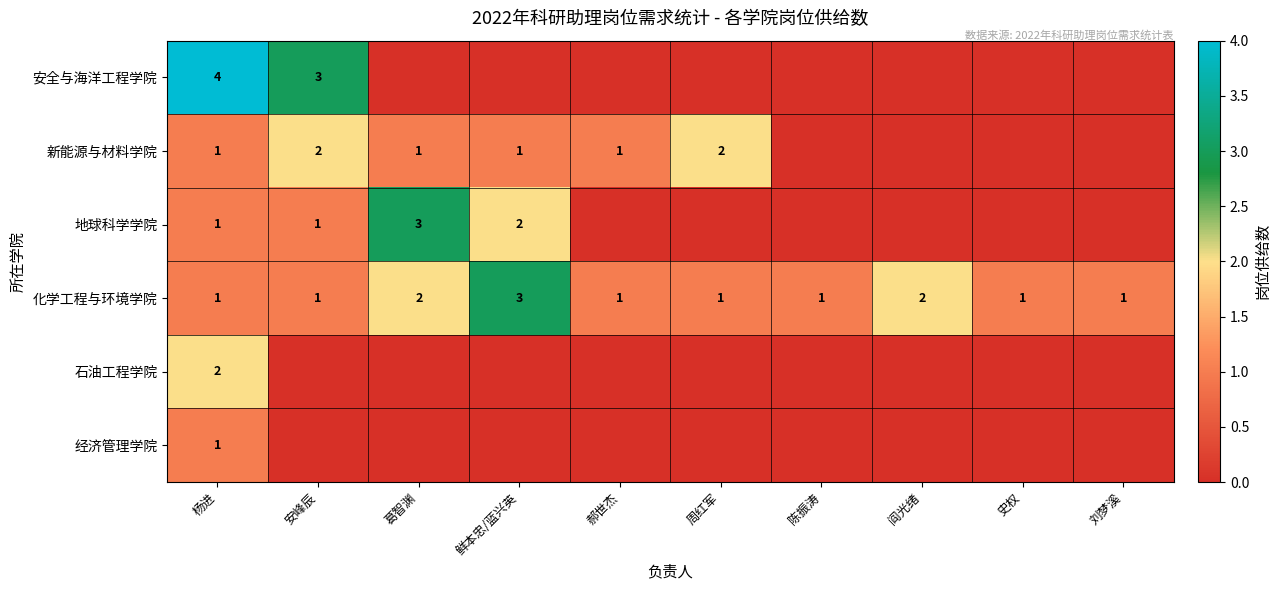

Is it true that 化学工程与环境学院 equals 3 at 鲜本忠/蓝兴英?

True